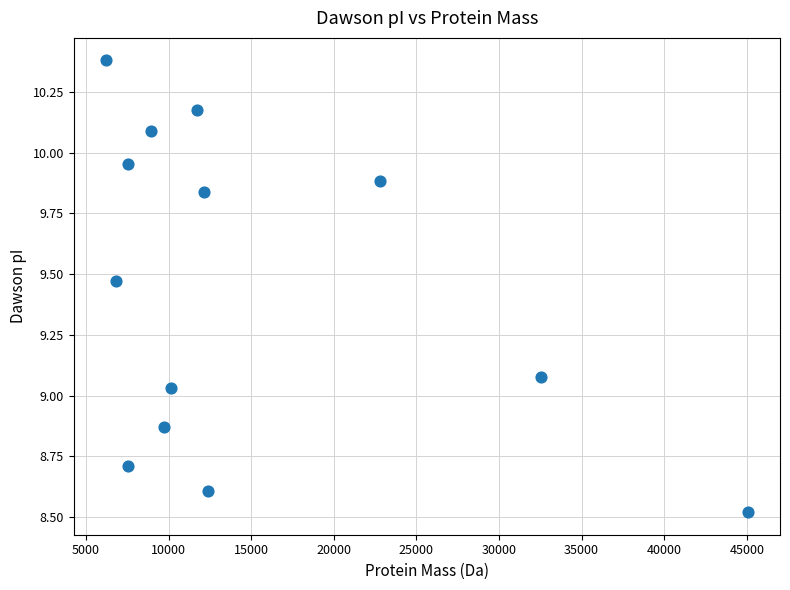

What is the range of X values (max minus min)?

38877.4